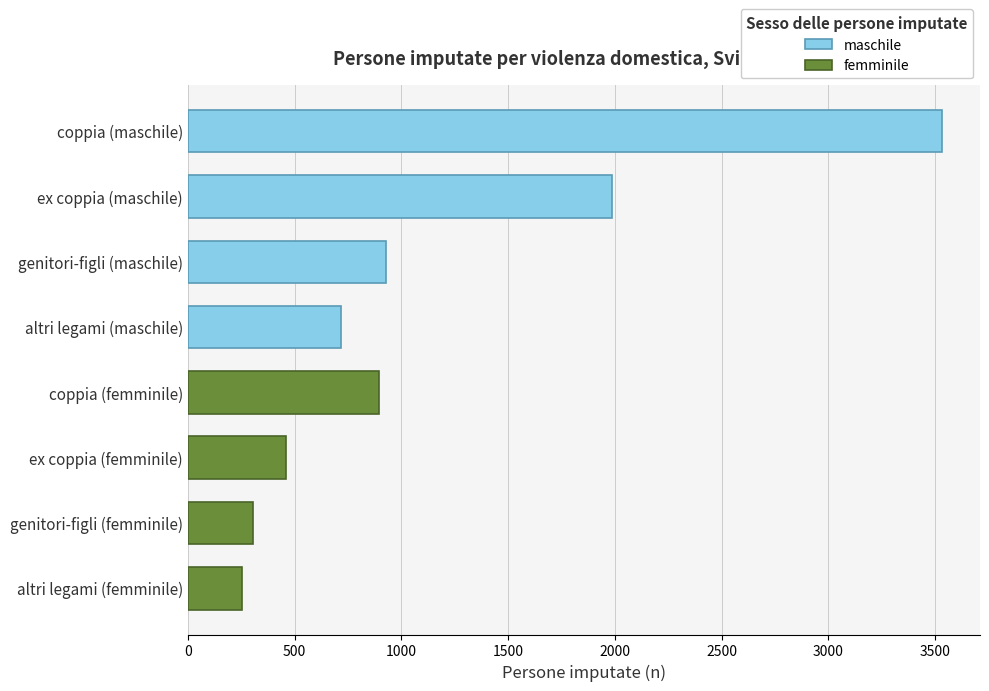

What is the sum of the values at genitori-figli (femminile) and altri legami (femminile)?

557